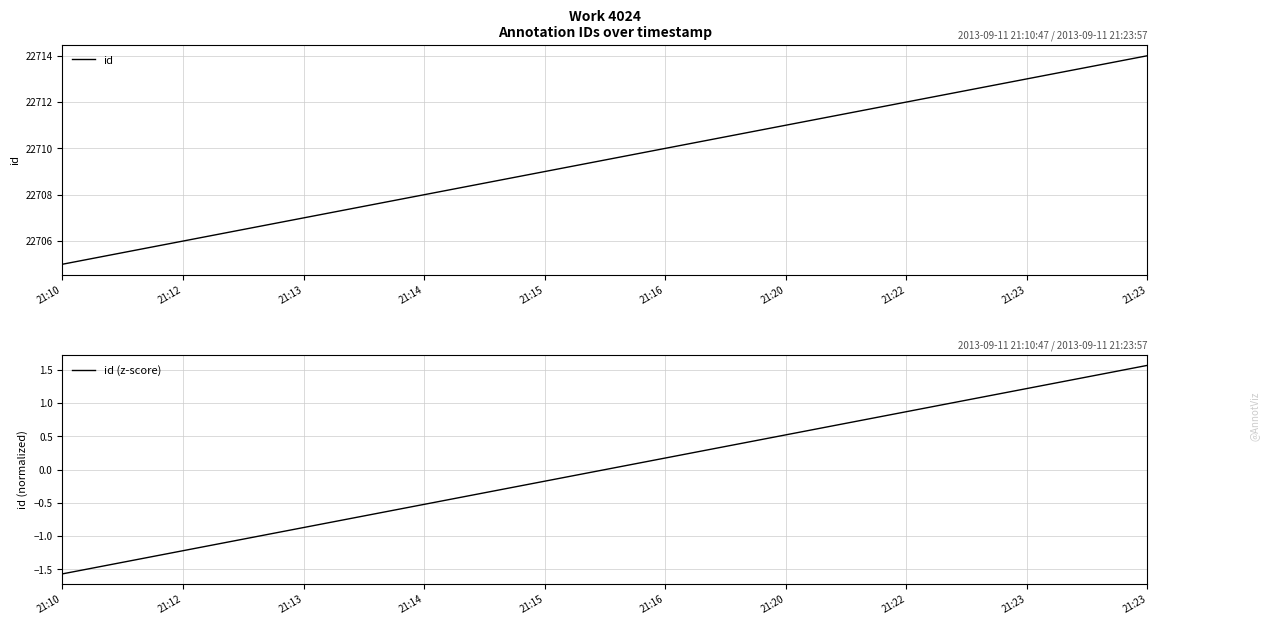

At which label does id (z-score) first exceed 0?

21:16